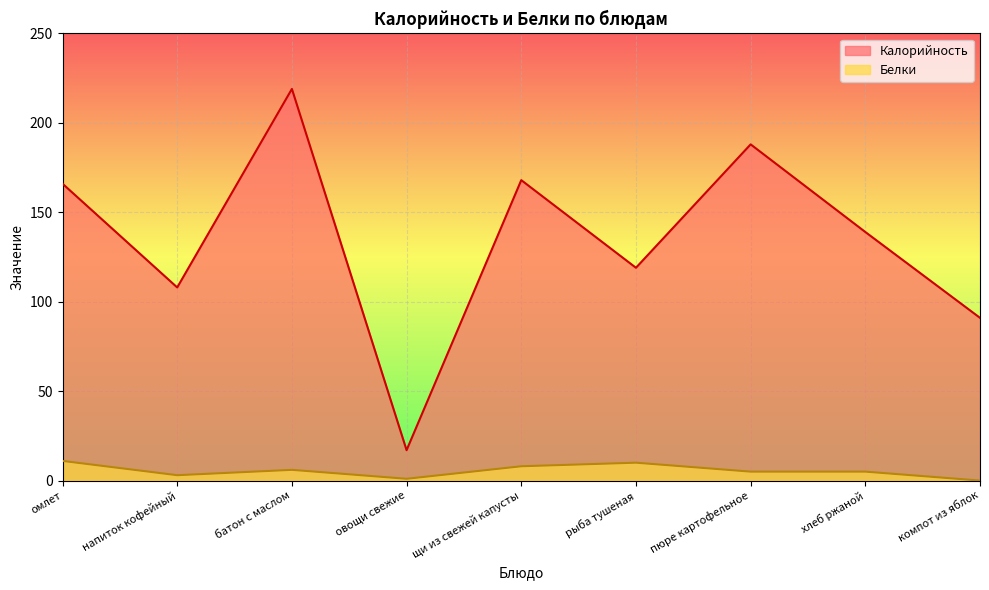

The Белки series shows 7 at пюре картофельное. True or false?

False